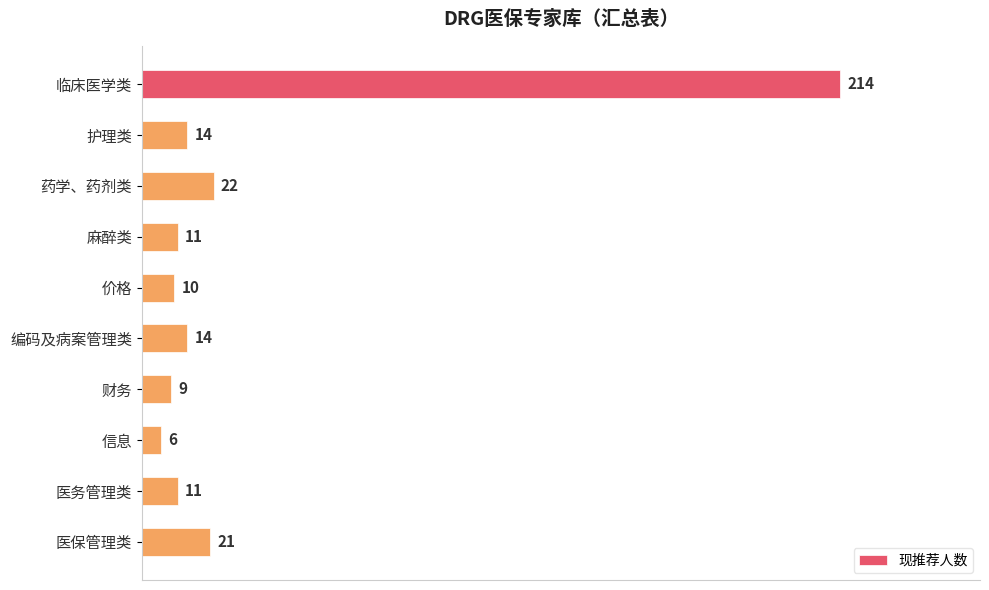

Is it true that the value at 麻醉类 is 11?

True